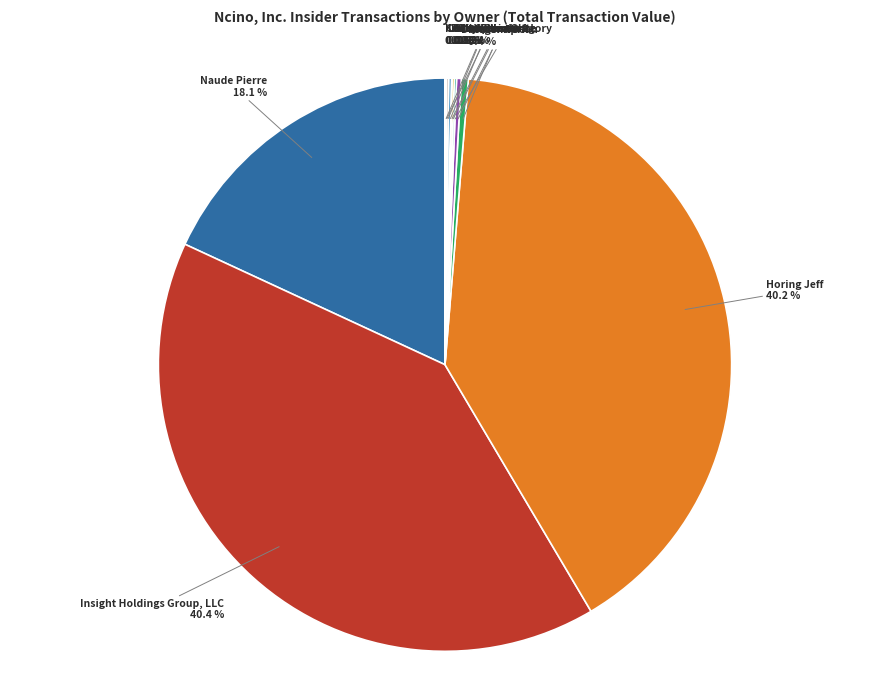

Does Naude Pierre account for over 50% of the chart?

No